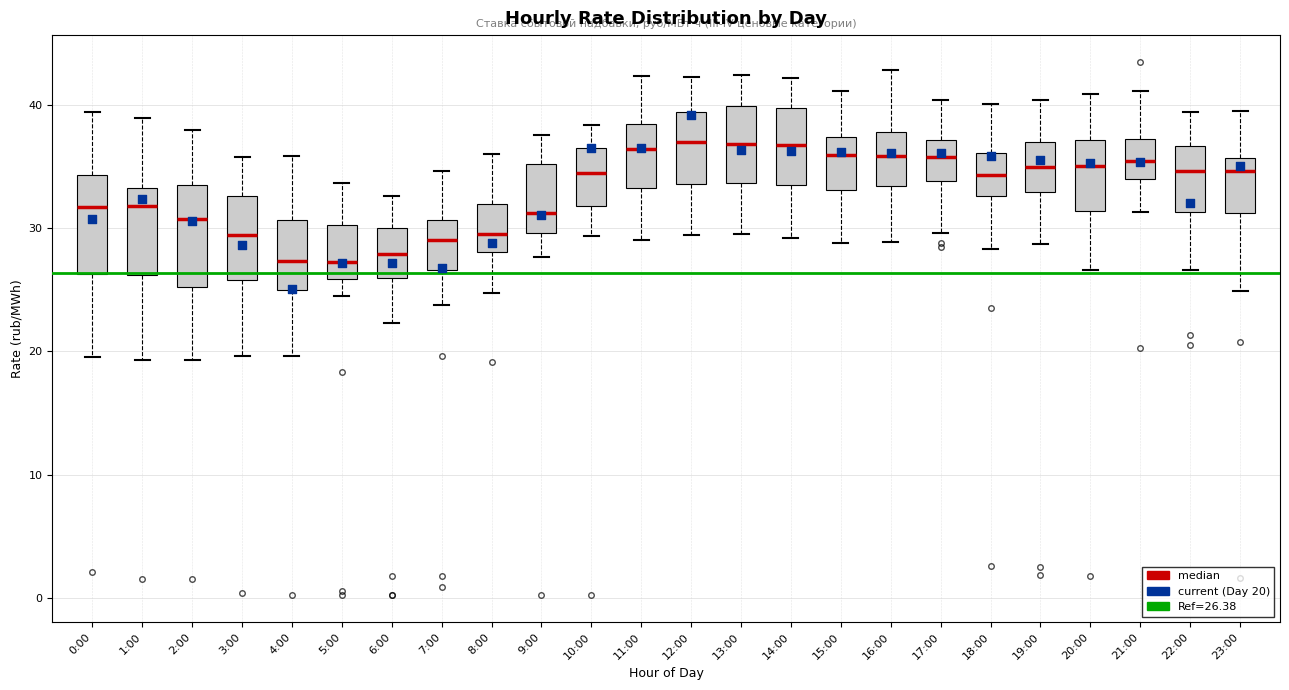

Reading left to right, transcribe this box plot: for each box, give where its median line is, the range the box spans, and where its two whiskers end, as read against the y-axis. The values are not printed on the chart, so give them approximately, as read against the axis.

0:00: median 32, box 26 to 34, whiskers 20 to 39
1:00: median 32, box 26 to 33, whiskers 19 to 39
2:00: median 31, box 25 to 34, whiskers 19 to 38
3:00: median 29, box 26 to 33, whiskers 20 to 36
4:00: median 27, box 25 to 31, whiskers 20 to 36
5:00: median 27, box 26 to 30, whiskers 24 to 34
6:00: median 28, box 26 to 30, whiskers 22 to 33
7:00: median 29, box 27 to 31, whiskers 24 to 35
8:00: median 29, box 28 to 32, whiskers 25 to 36
9:00: median 31, box 30 to 35, whiskers 28 to 38
10:00: median 34, box 32 to 36, whiskers 29 to 38
11:00: median 36, box 33 to 38, whiskers 29 to 42
12:00: median 37, box 34 to 39, whiskers 29 to 42
13:00: median 37, box 34 to 40, whiskers 30 to 42
14:00: median 37, box 33 to 40, whiskers 29 to 42
15:00: median 36, box 33 to 37, whiskers 29 to 41
16:00: median 36, box 33 to 38, whiskers 29 to 43
17:00: median 36, box 34 to 37, whiskers 30 to 40
18:00: median 34, box 33 to 36, whiskers 28 to 40
19:00: median 35, box 33 to 37, whiskers 29 to 40
20:00: median 35, box 31 to 37, whiskers 27 to 41
21:00: median 35, box 34 to 37, whiskers 31 to 41
22:00: median 35, box 31 to 37, whiskers 27 to 39
23:00: median 35, box 31 to 36, whiskers 25 to 39